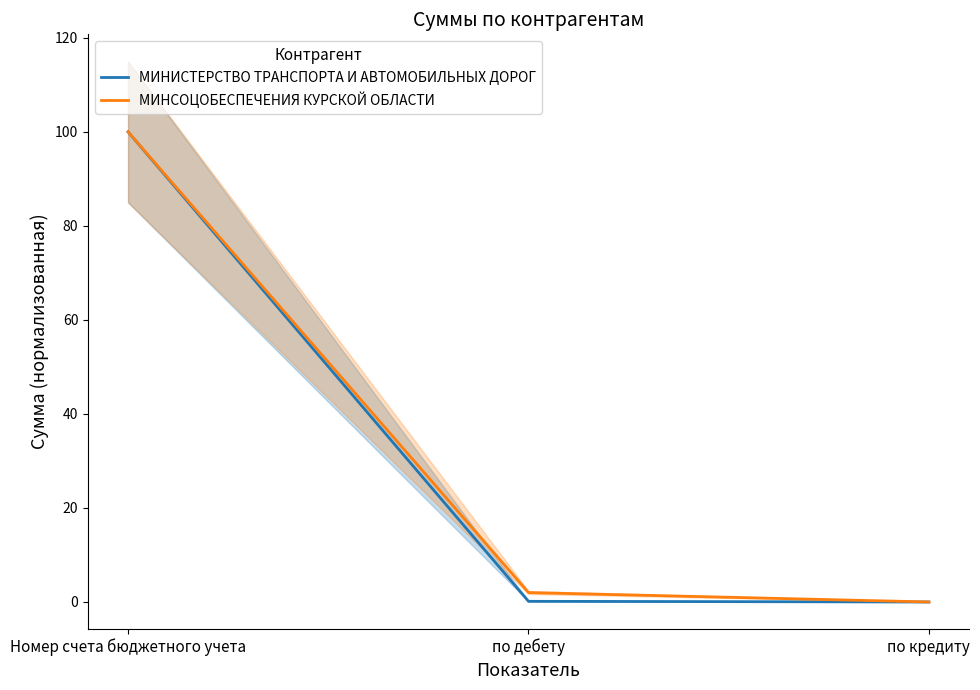

At which label is МИНИСТЕРСТВО ТРАНСПОРТА И АВТОМОБИЛЬНЫХ ДОРОГ closest to 50?

по дебету